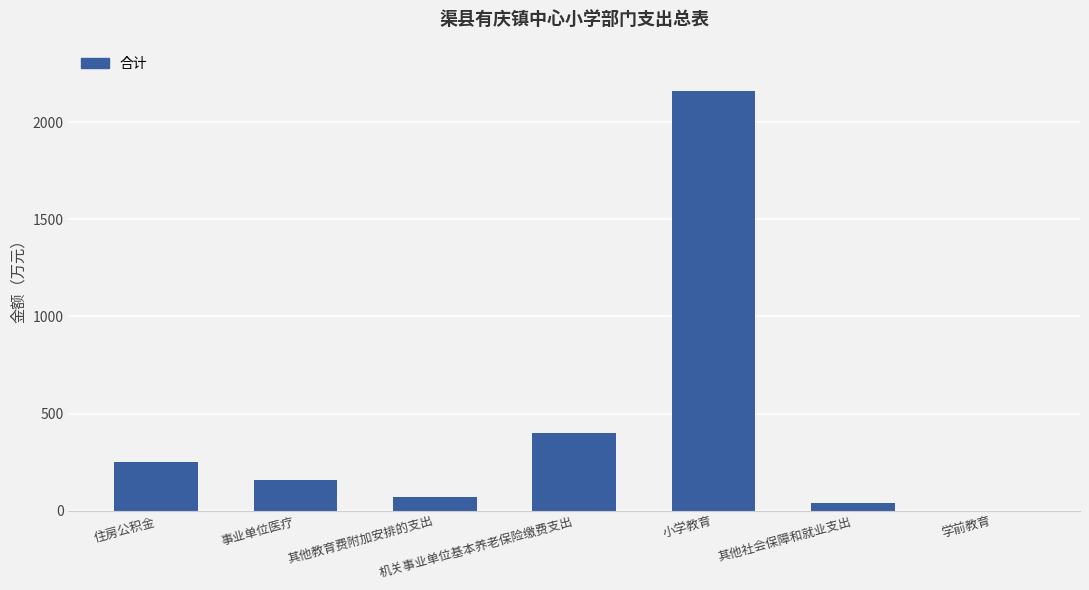

What is the difference between the values at 机关事业单位基本养老保险缴费支出 and 其他教育费附加安排的支出?

330.5